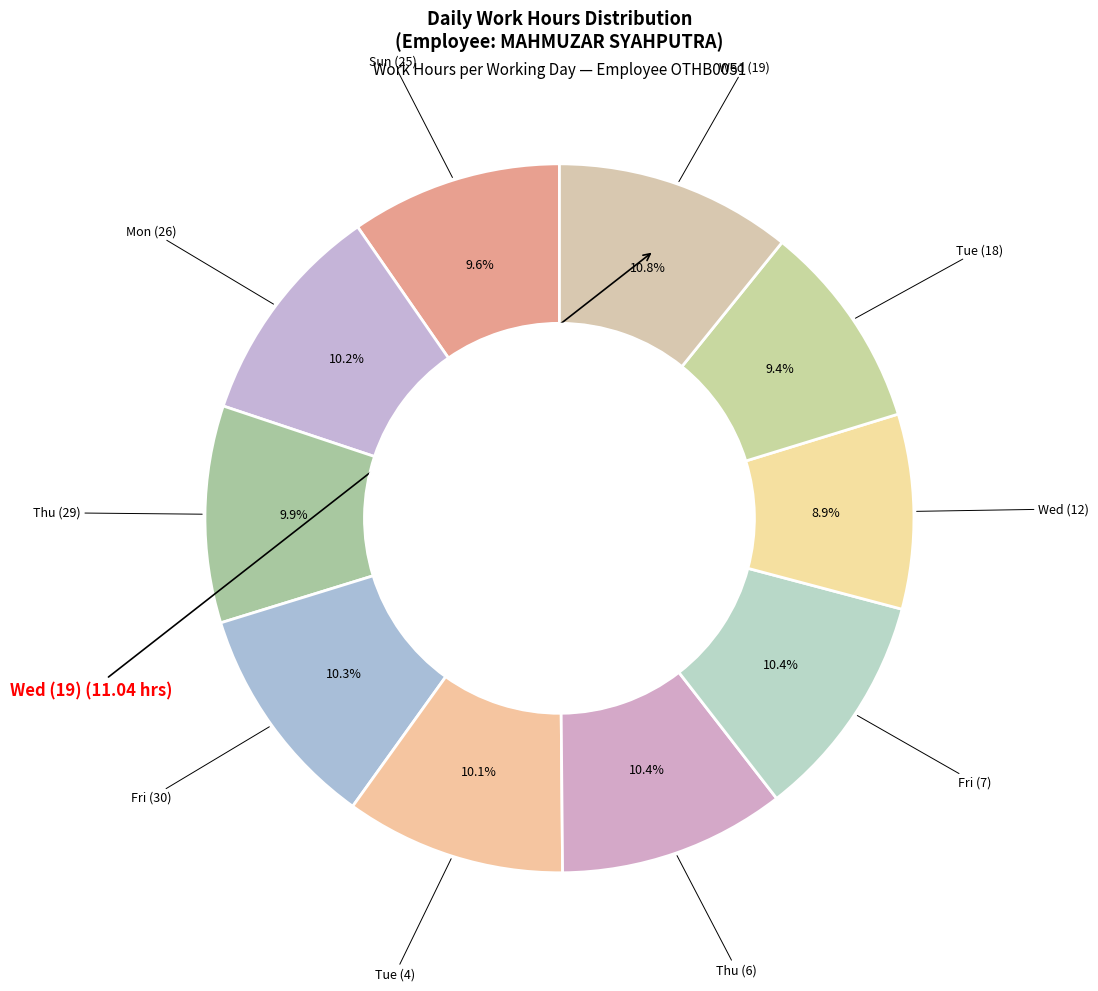

Which slice is the smallest?

Wed (12)